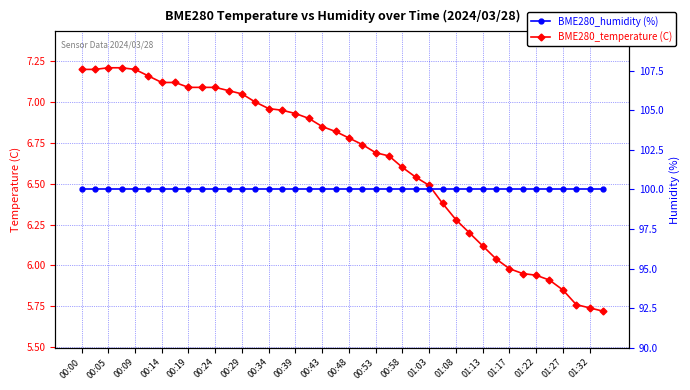

Which has a higher value, 00:05 or 00:00?

00:05